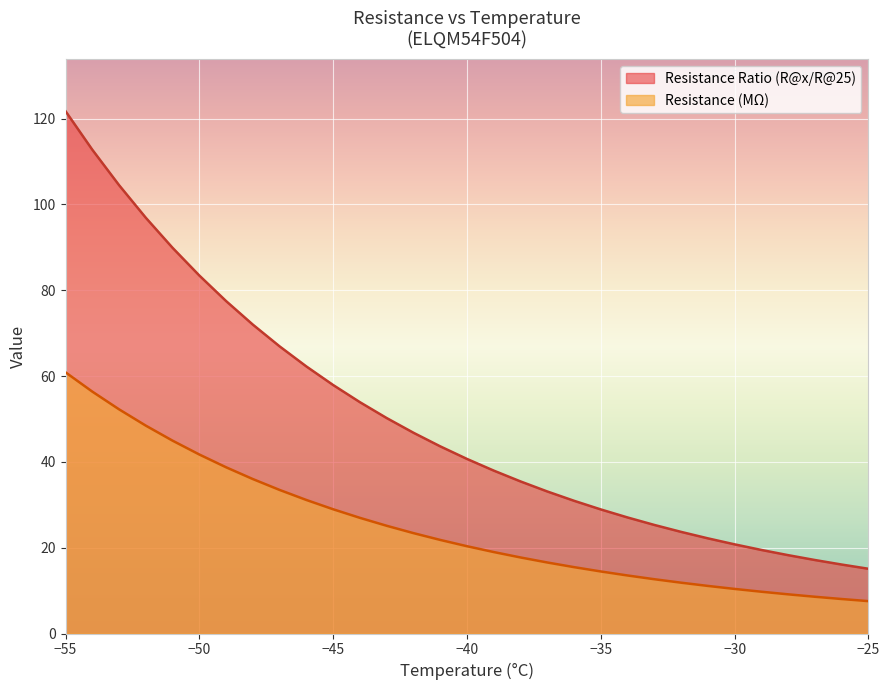

True or false: Resistance Ratio (R@x/R@25) has more than 1 interior local peaks.

False